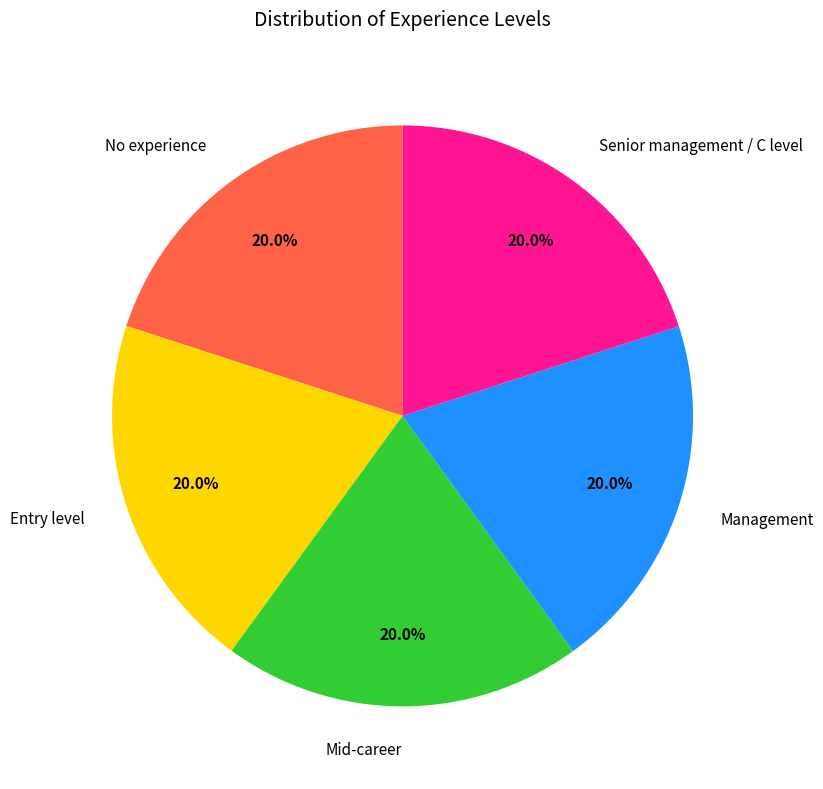

Approximately how many times larger is the value at Management compared to No experience?

1.0